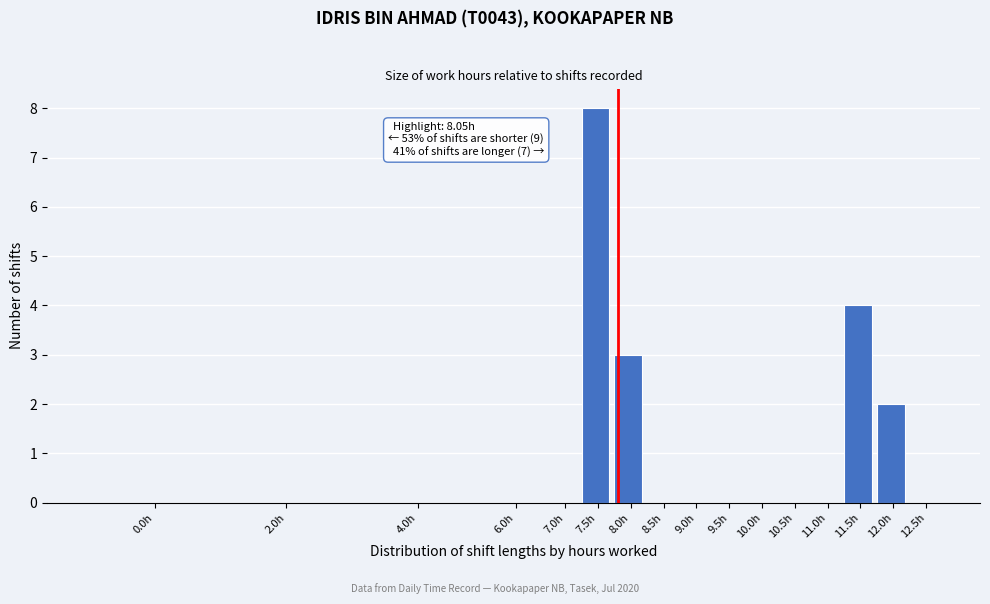

Reading right to left, extract all data points from this chart.

12.5h=0	12.0h=2	11.5h=4	11.0h=0	10.5h=0	10.0h=0	9.5h=0	9.0h=0	8.5h=0	8.0h=3	7.5h=8	7.0h=0	6.0h=0	4.0h=0	2.0h=0	0.0h=0